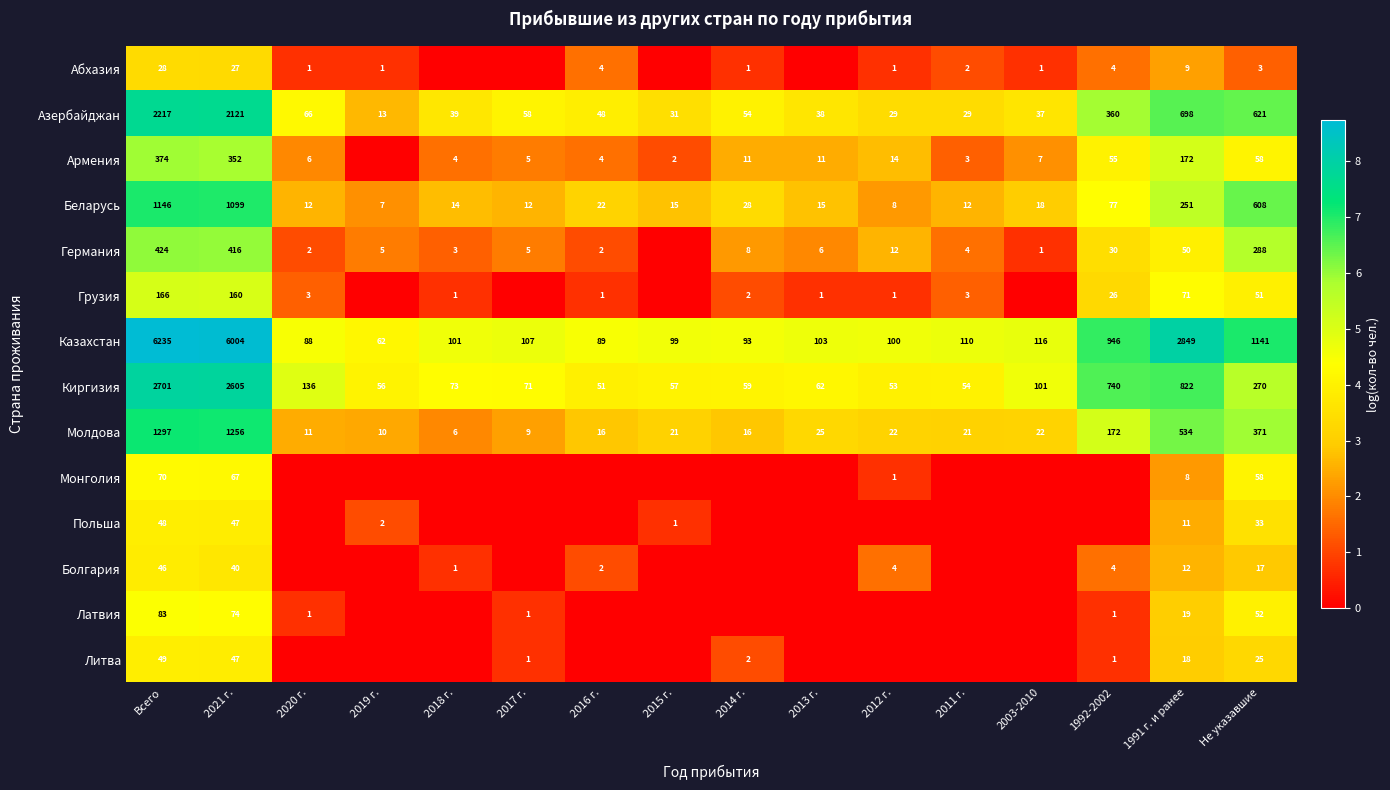

Which label corresponds to the smallest value in the chart?

2018 г.